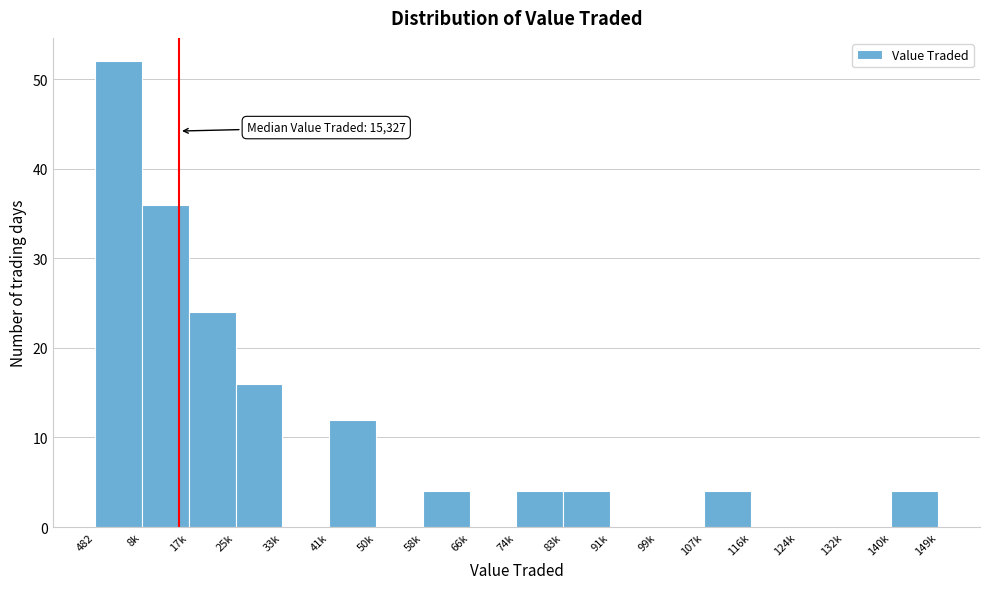

Reading right to left, extract all data points from this chart.

140k=4	132k=0	124k=0	116k=0	107k=4	99k=0	91k=0	83k=4	74k=4	66k=0	58k=4	50k=0	41k=12	33k=0	25k=16	17k=24	8k=36	482=52